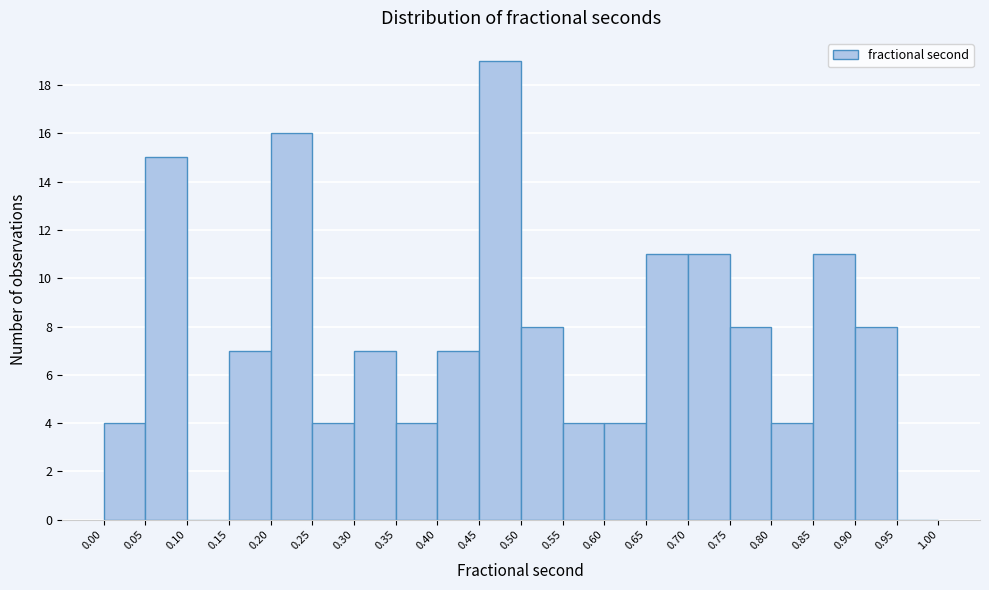

What is the height of the bar covering 0.75 to 0.80 on the x-axis? The values are not printed on the chart, so give them approximately, as read against the axis.

8